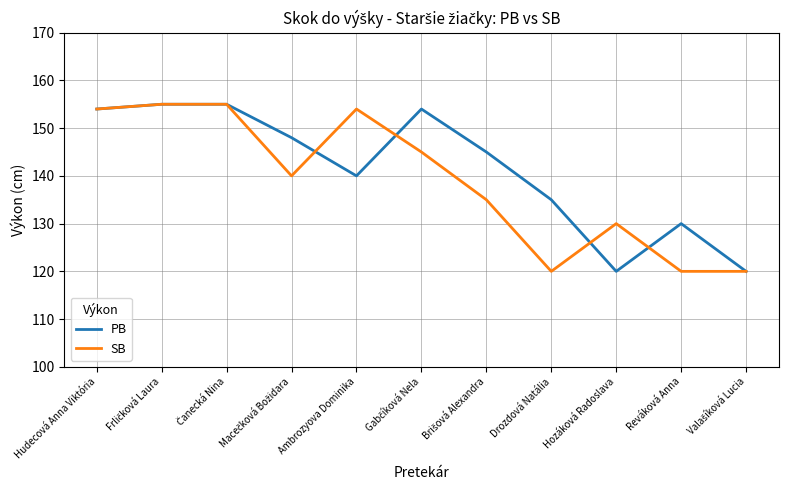

What is the maximum value shown in the chart?

155